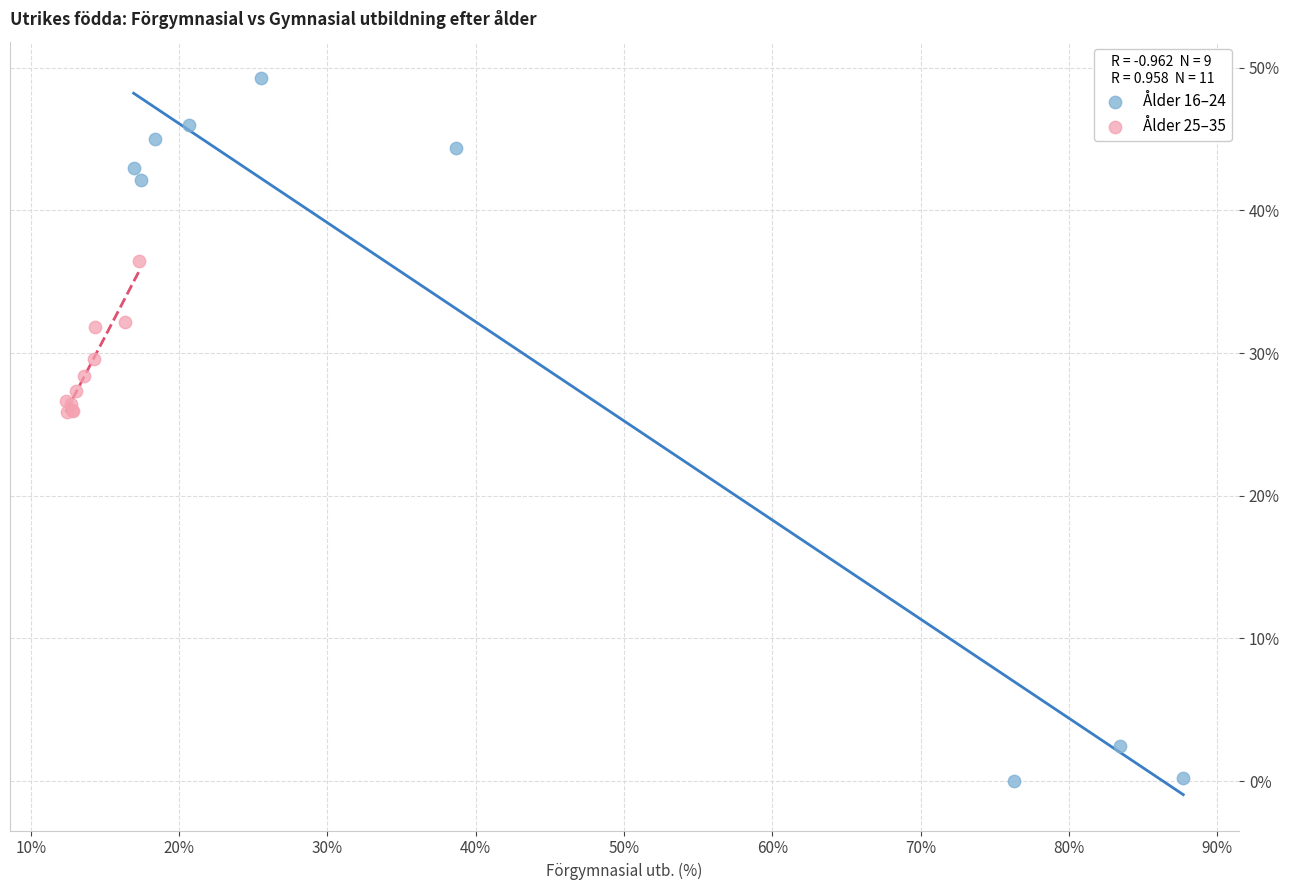

What are all the series names shown in the legend?

Ålder 16–24, Ålder 25–35